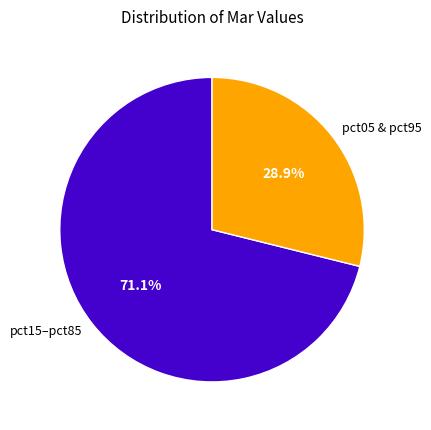

Is there a majority slice in this chart?

Yes